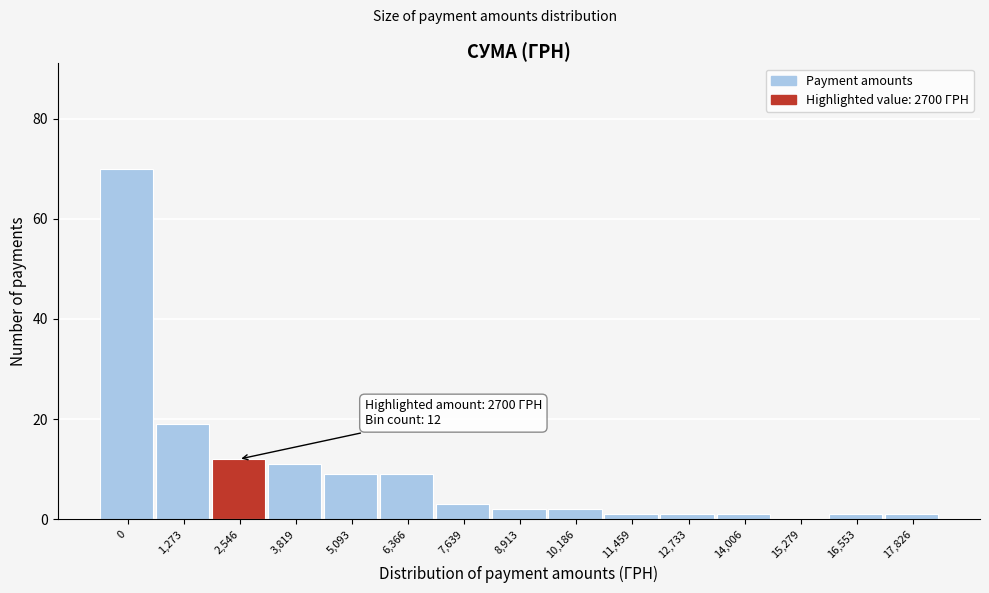

Reading right to left, extract all data points from this chart.

17,826=1	16,553=1	15,279=0	14,006=1	12,733=1	11,459=1	10,186=2	8,913=2	7,639=3	6,366=9	5,093=9	3,819=11	2,546=12	1,273=19	0=70